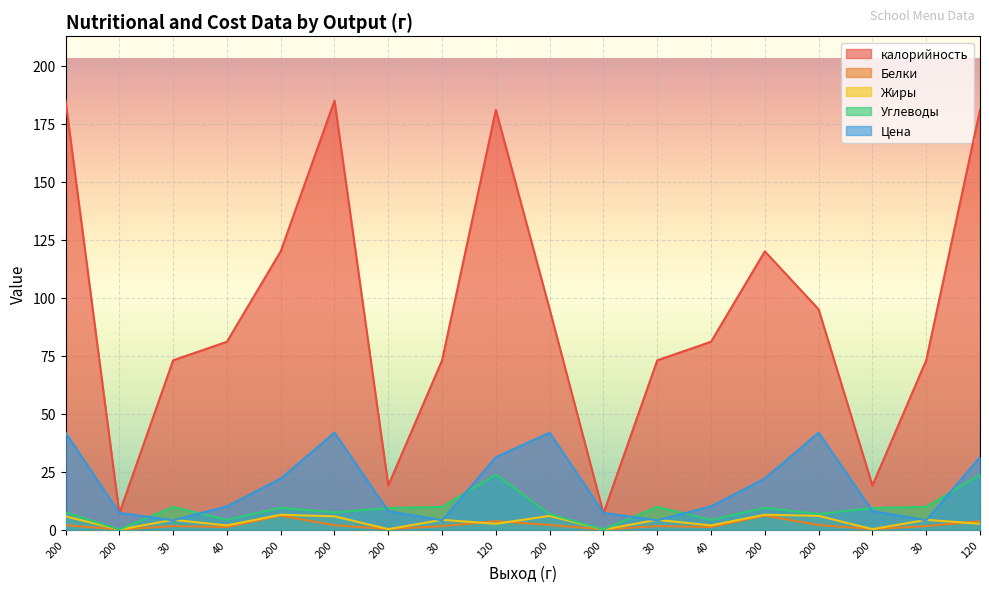

What is the label of the 5th point from the right?

200